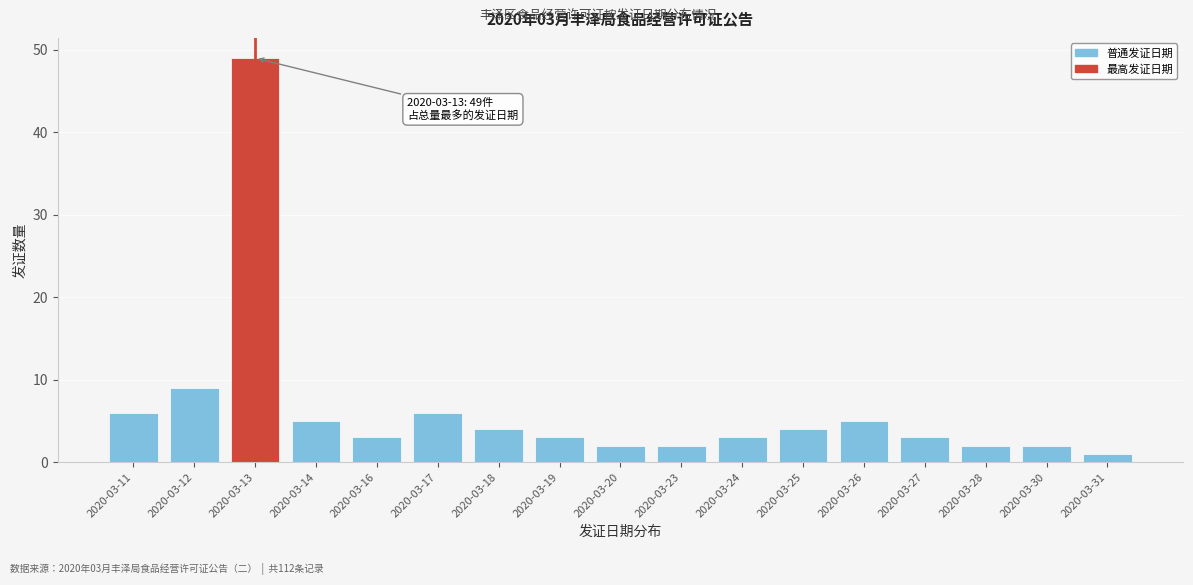

Reading left to right, list all the values displayed in this chart.

6	9	49	5	3	6	4	3	2	2	3	4	5	3	2	2	1